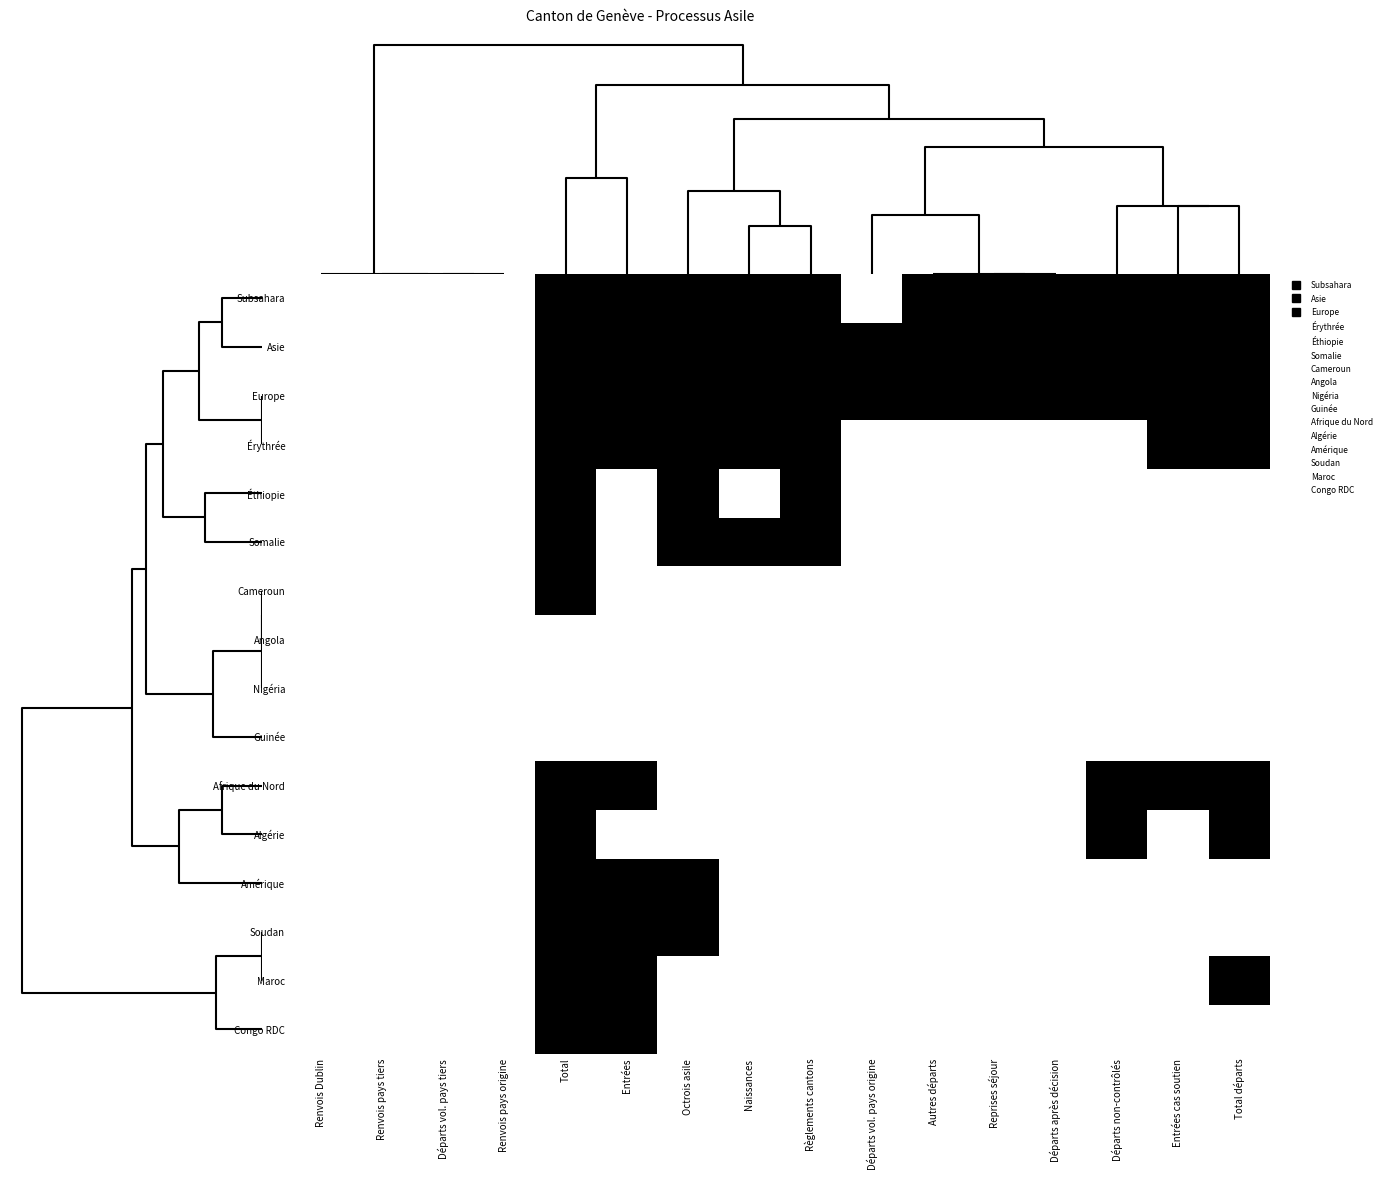

At Renvois pays tiers, list the series in order from largest to smallest.

Subsahara, Asie, Europe, Érythrée, Éthiopie, Somalie, Cameroun, Angola, Nigéria, Guinée, Afrique du Nord, Algérie, Amérique, Soudan, Maroc, Congo RDC